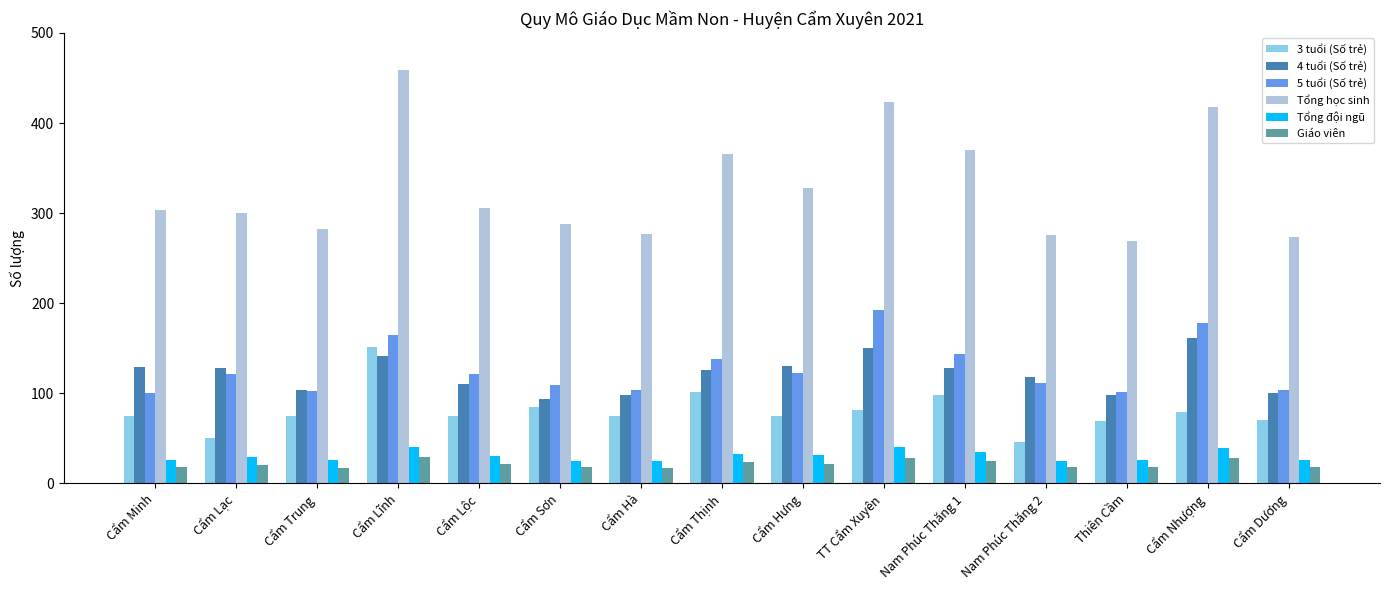

Rank the series by their maximum value, from lowest to highest.

Giáo viên, Tổng đội ngũ, 3 tuổi (Số trẻ), 4 tuổi (Số trẻ), 5 tuổi (Số trẻ), Tổng học sinh